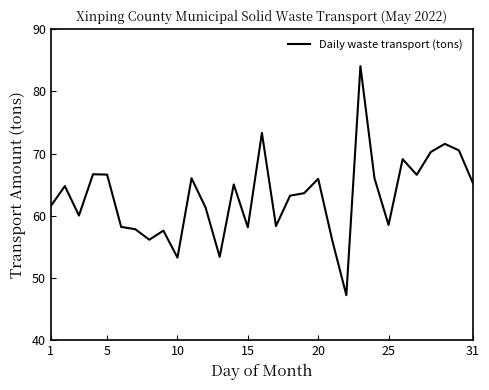

What is the difference between the maximum and minimum values?

36.8